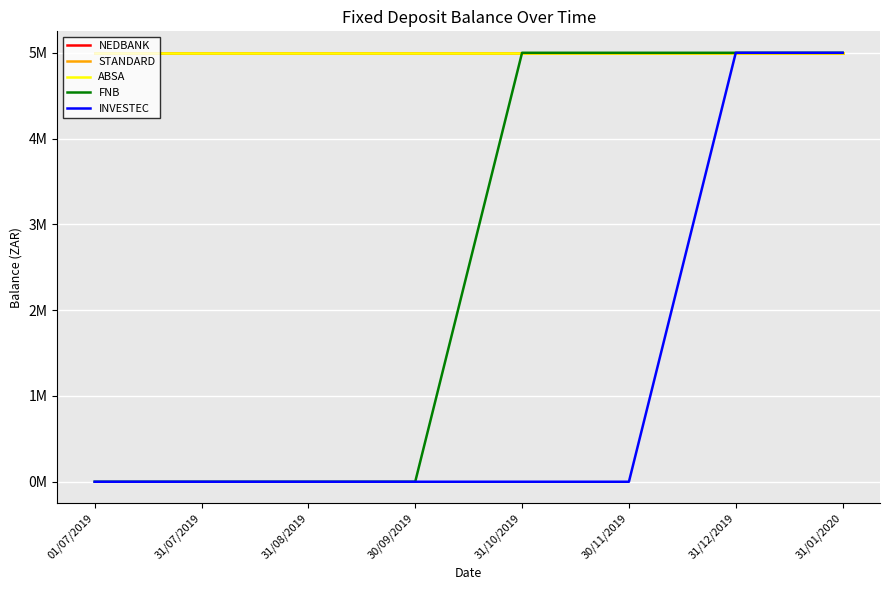

What is the difference between the second highest and second lowest values in the FNB series?

5000000